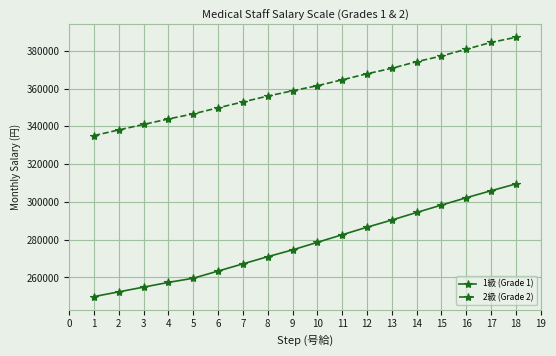

Is this an area chart (filled region under the line)?

No